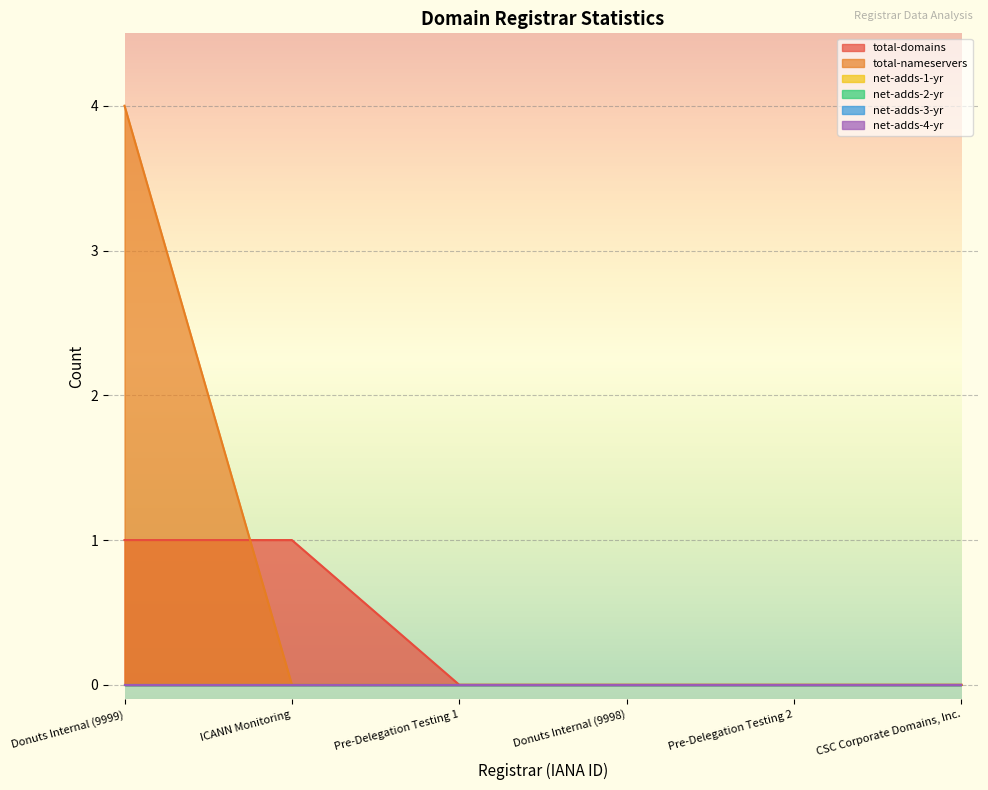

What is the label of the 4th point from the right?

Pre-Delegation Testing 1